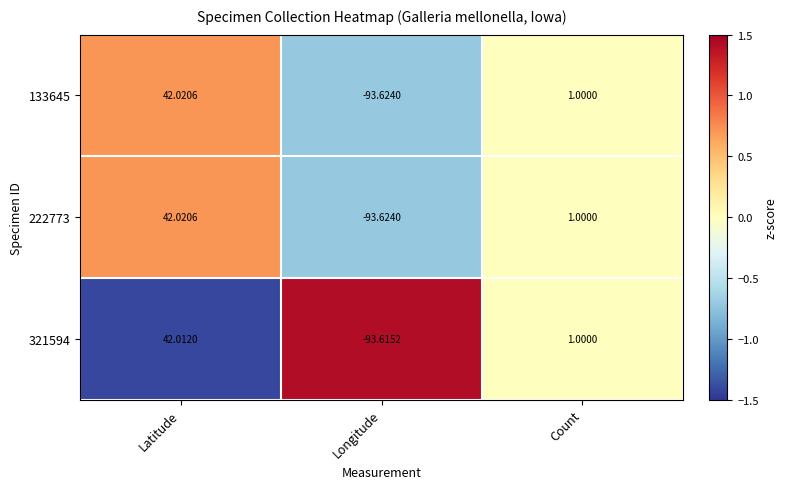

Which category has the highest value in the 321594 series?

Latitude